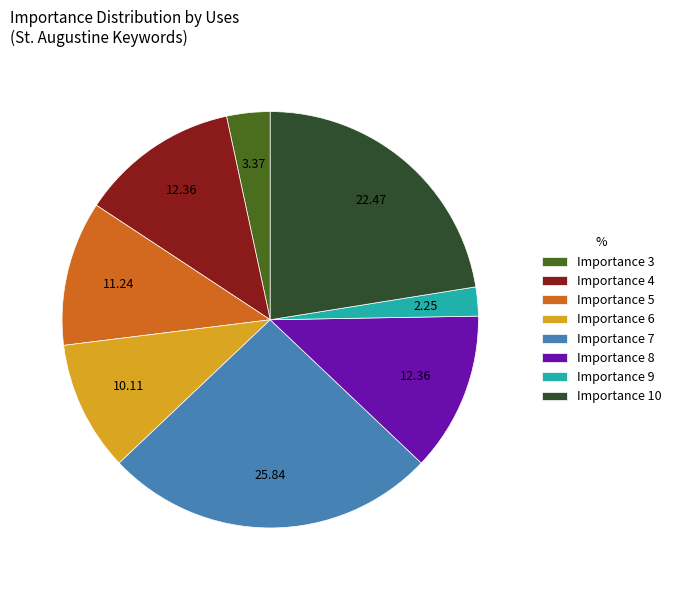

Do Importance 7 and Importance 4 together represent more than half of the pie?

No